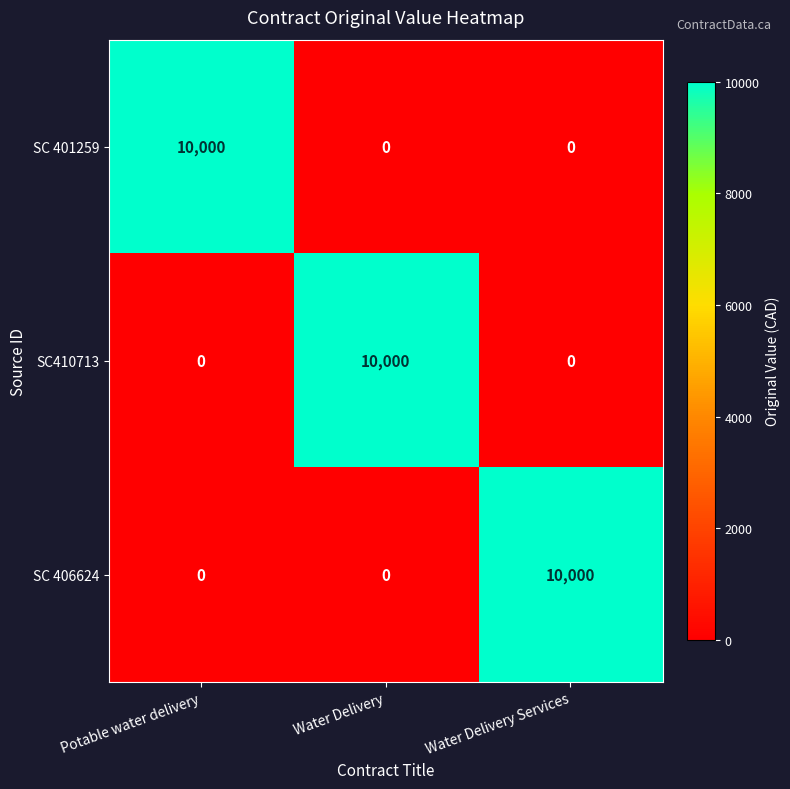

Is it true that SC 406624 equals 0 at Potable water delivery?

True